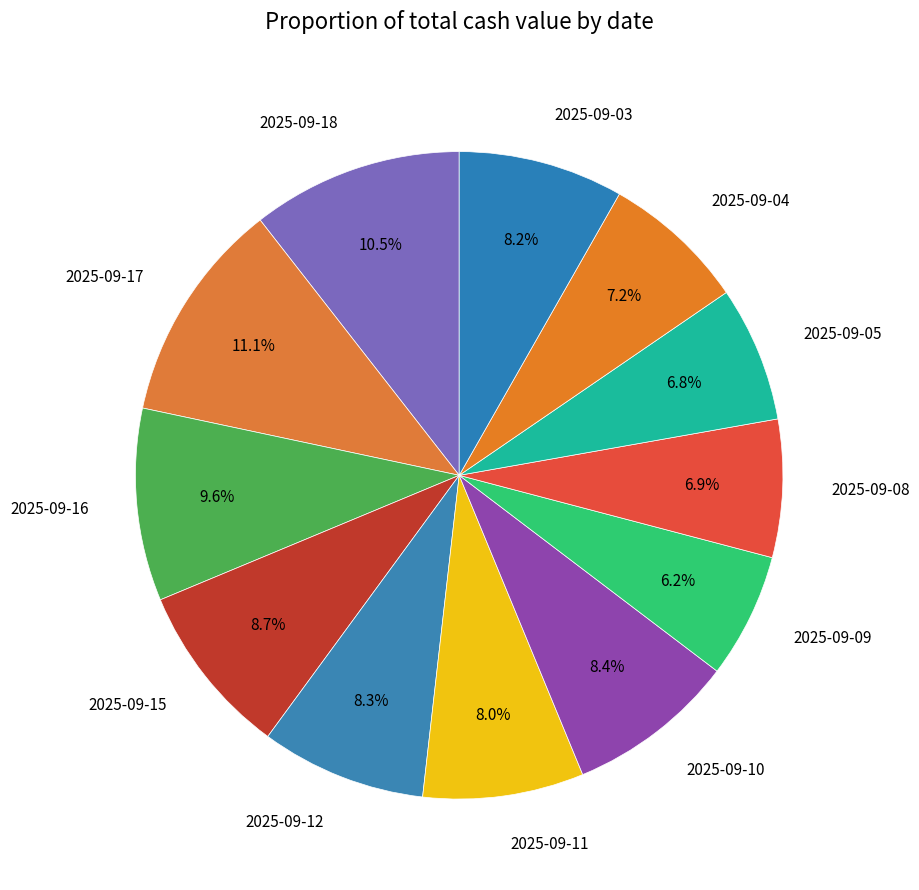

What percentage is NOT represented by 2025-09-05?

93.2%